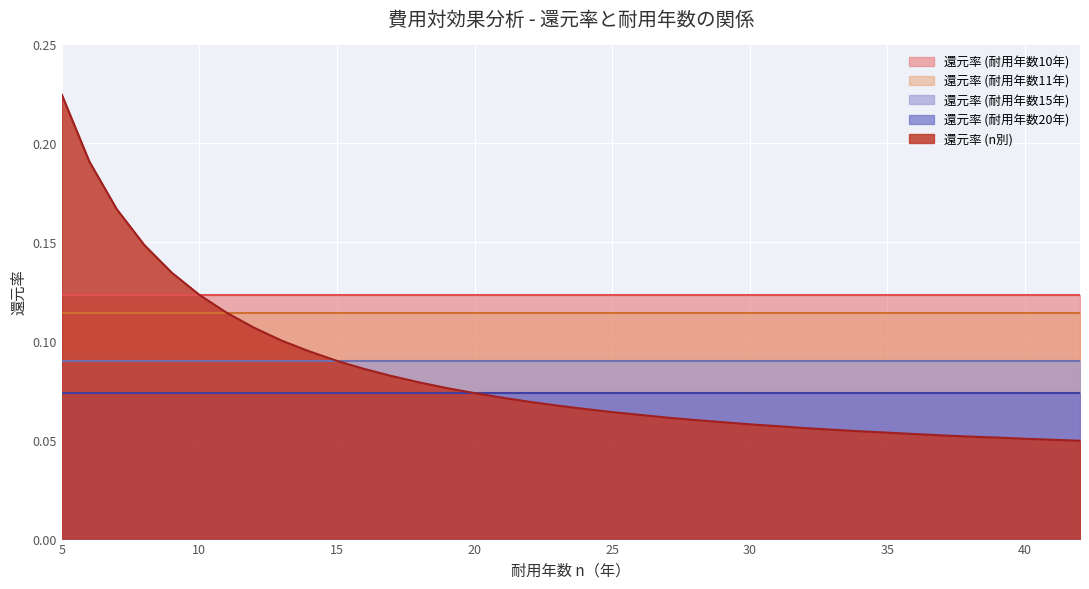

What is the greatest value displayed?

0.2